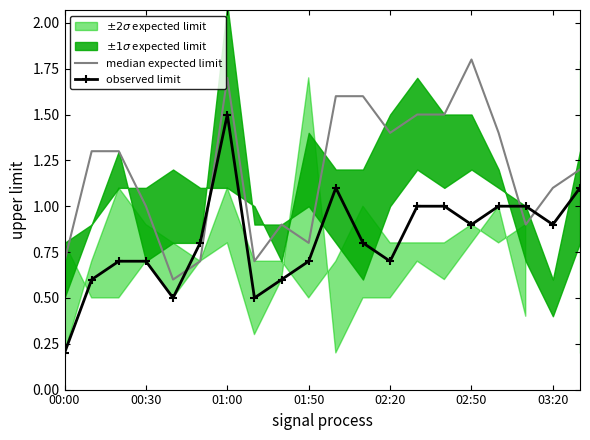

The value of observed limit at 01:50 is 0.7. True or false?

True